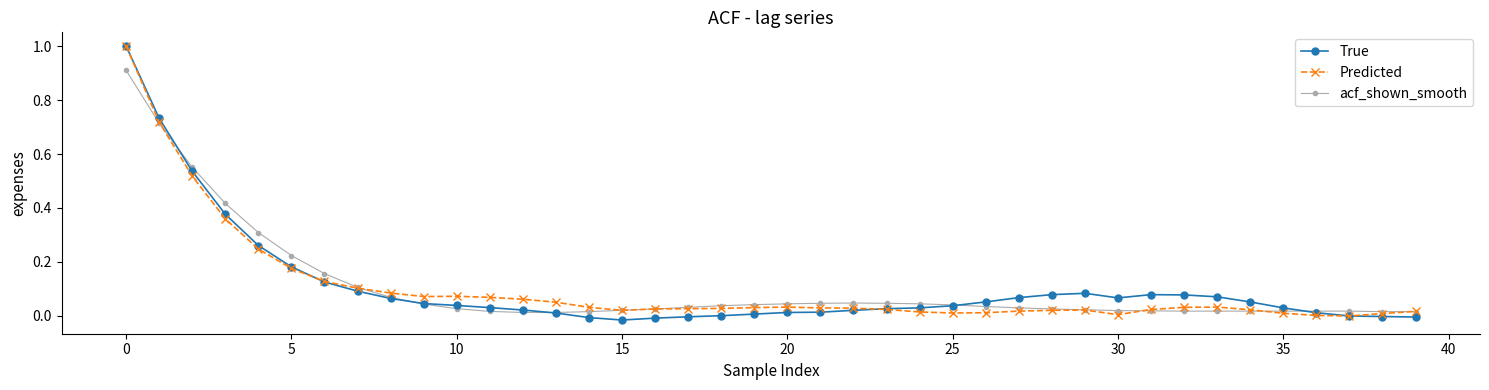

What are all the series names shown in the legend?

True, Predicted, acf_shown_smooth